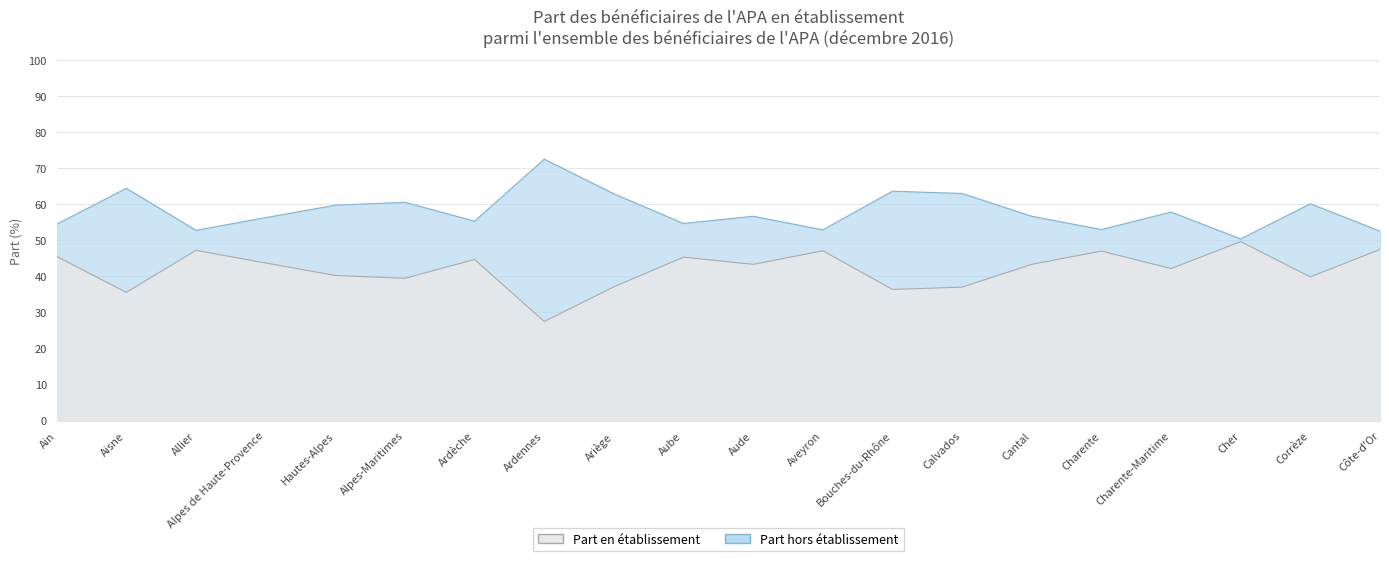

True or false: Part en établissement has more than 0 points higher than both neighbors.

True